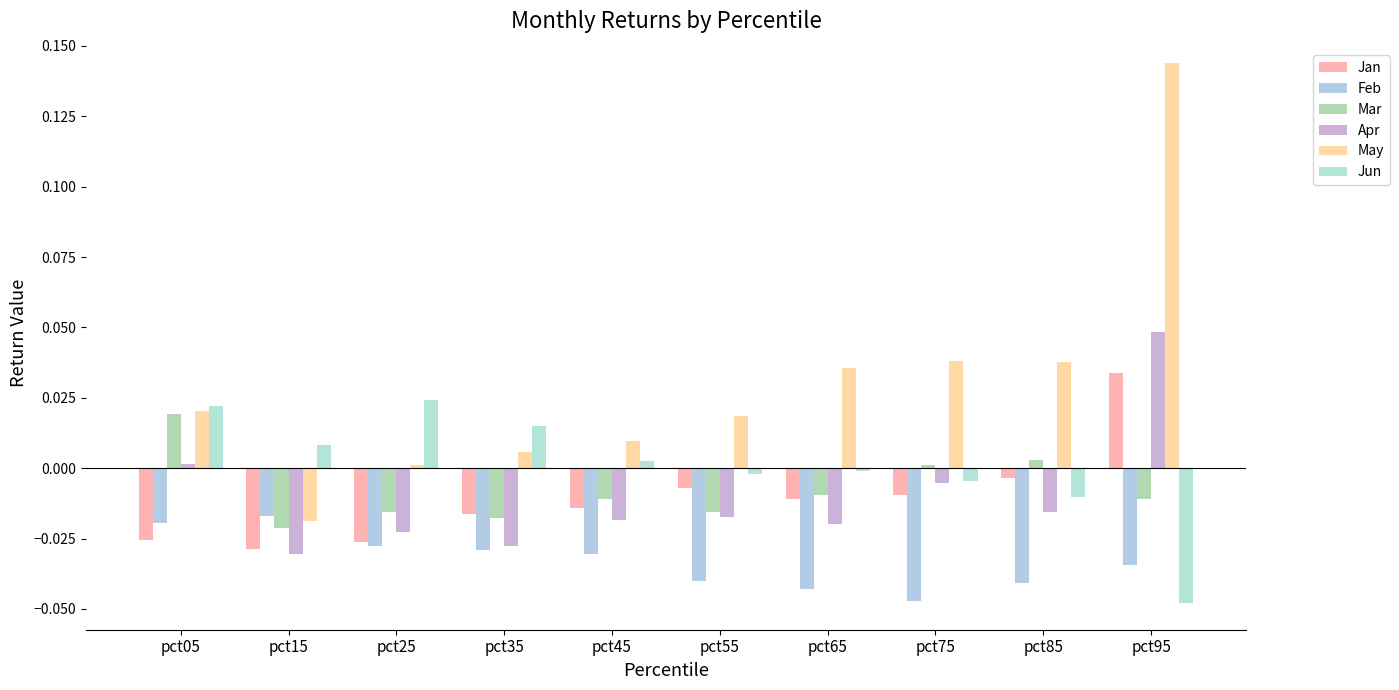

What is the difference between the maximum and minimum values in the Apr series?

0.1